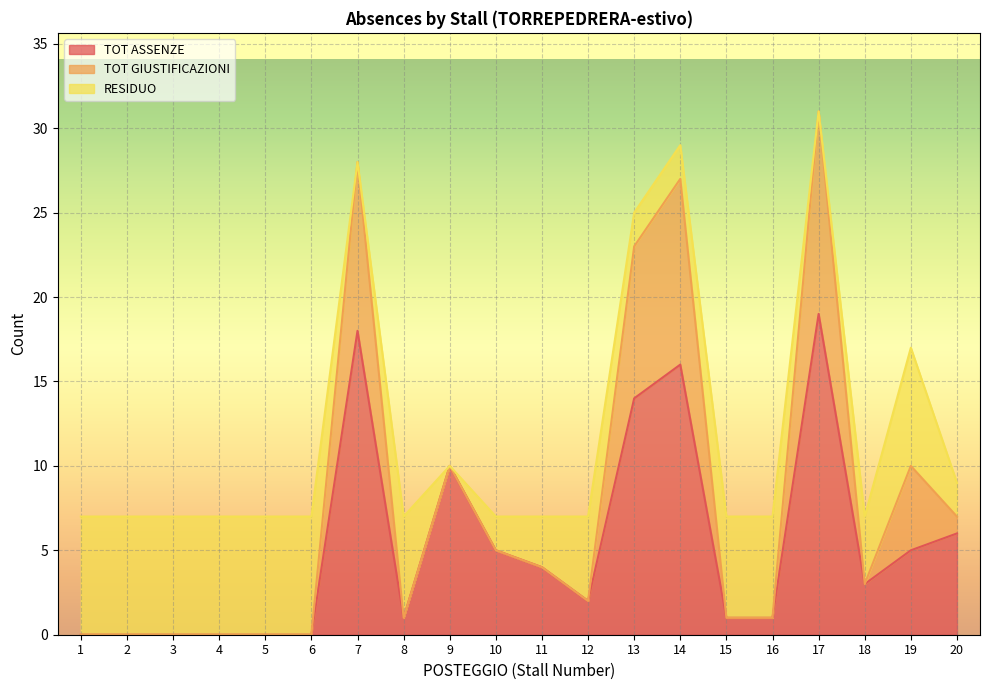

What is the difference between the maximum and minimum values in the TOT ASSENZE series?

19